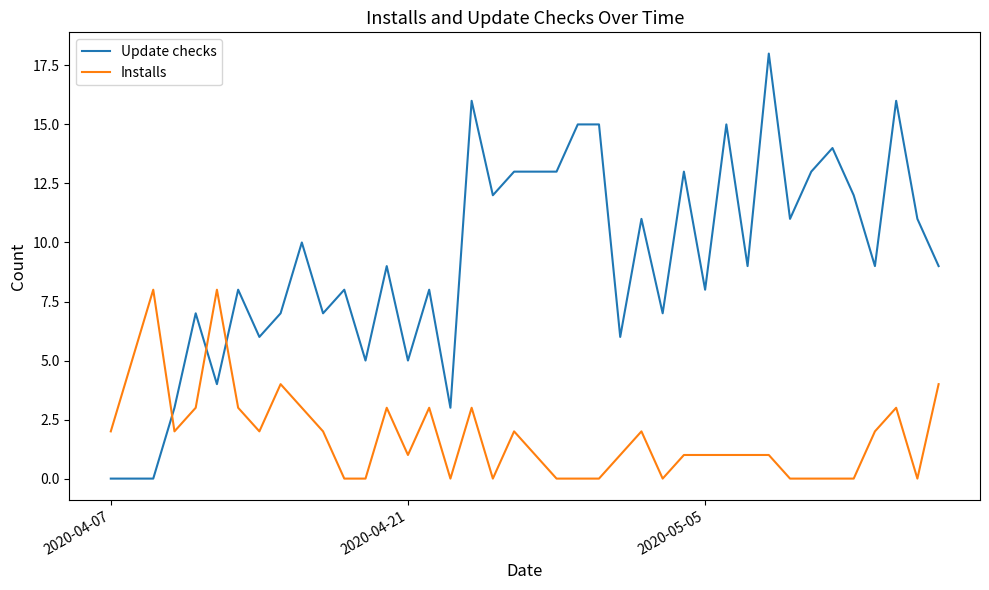

Rank the series by their maximum value, from lowest to highest.

Installs, Update checks